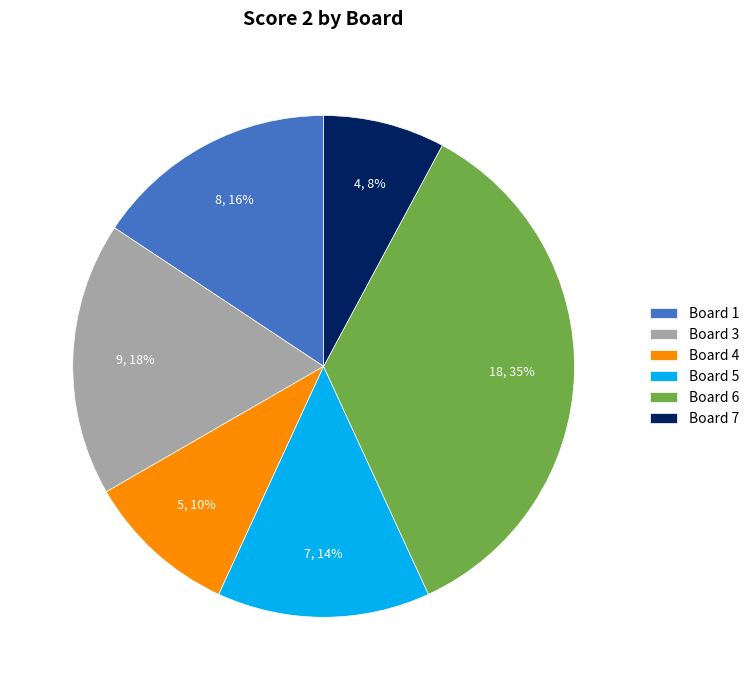

Count the number of slices in the pie.

6